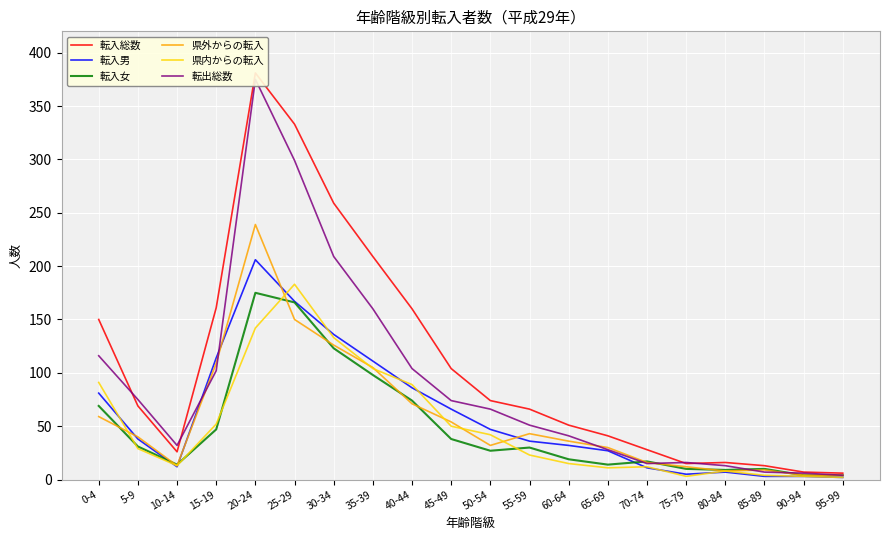

How many values in the 転入女 series exceed 30?

9